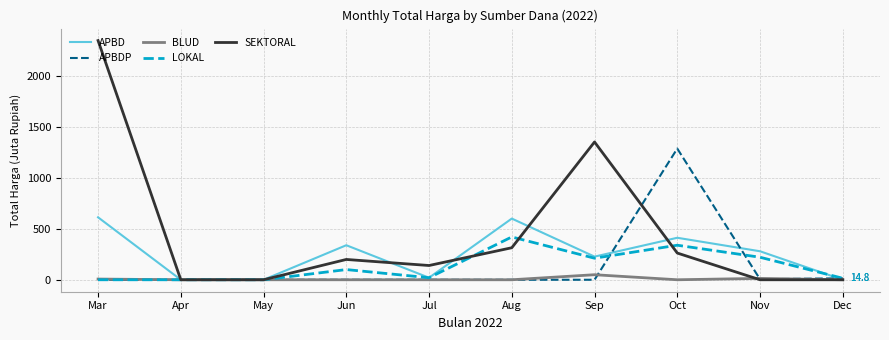

At how many categories does at least one series exceed 1055?

3